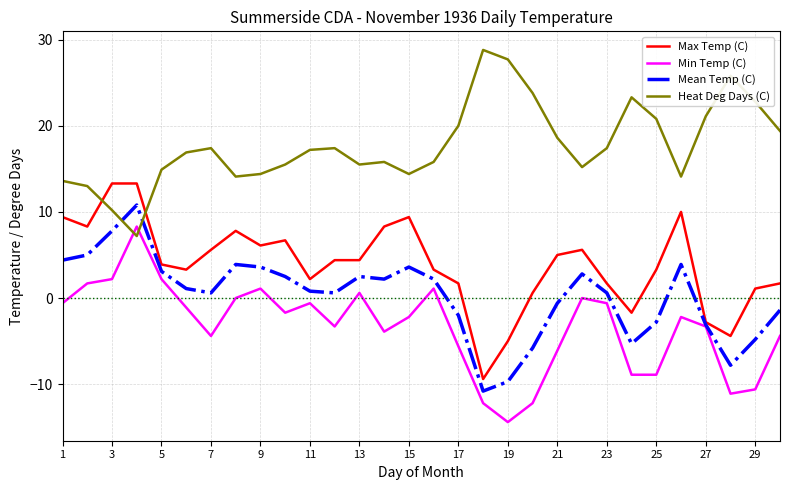

Rank the series by their maximum value, from lowest to highest.

Min Temp (C), Mean Temp (C), Max Temp (C), Heat Deg Days (C)